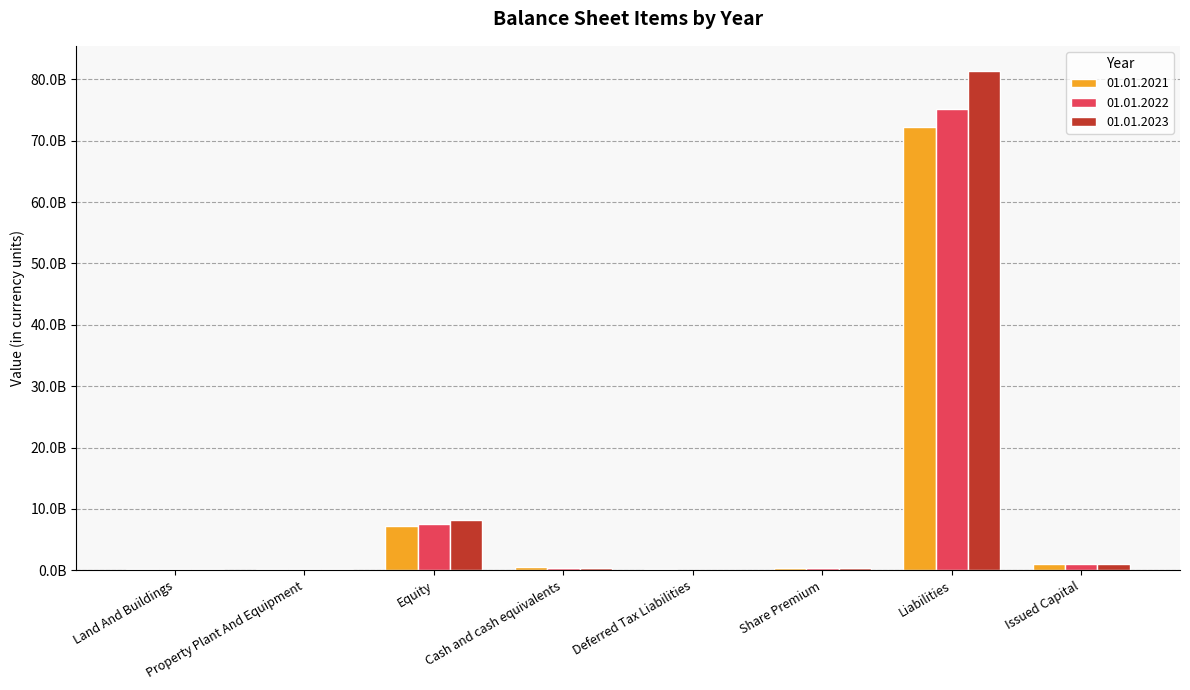

List the labels in order of 01.01.2023 value, largest first.

Liabilities, Equity, Issued Capital, Cash and cash equivalents, Share Premium, Property Plant And Equipment, Land And Buildings, Deferred Tax Liabilities